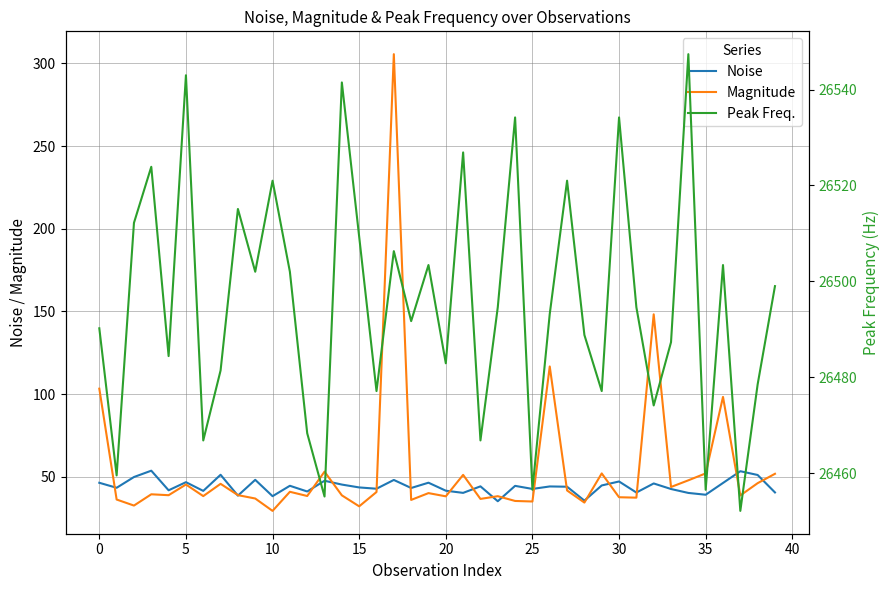

Which category has the highest value across all series?

34